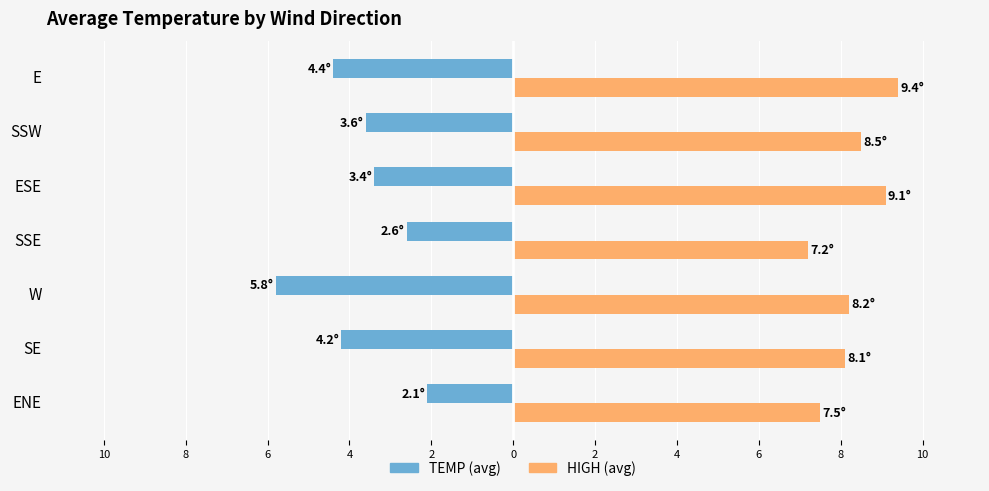

What are all the series names shown in the legend?

TEMP (avg), HIGH (avg)